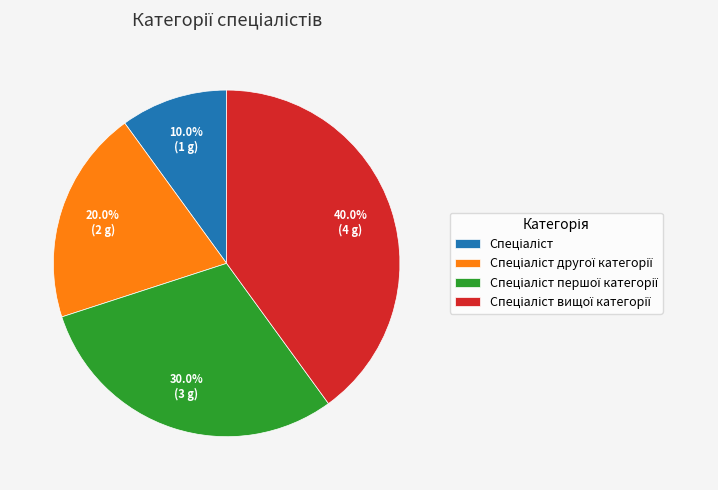

Does any single category account for the majority?

No